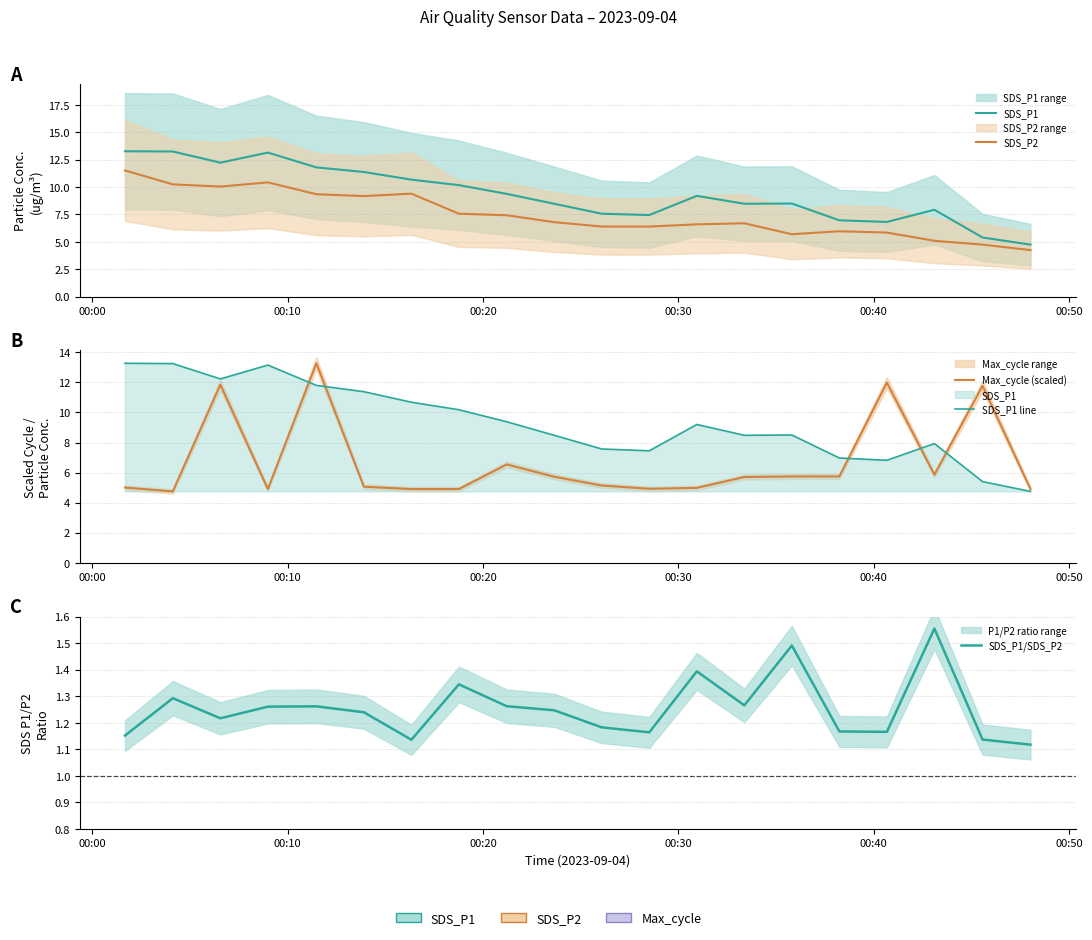

What is the sum of all SDS_P1 values?

186.9